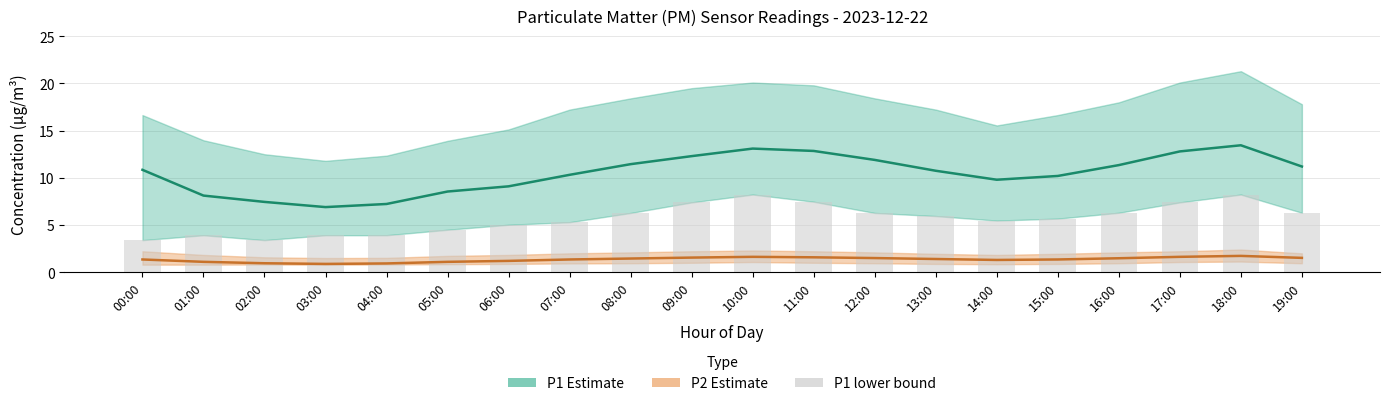

Reading right to left, transcribe all the data shown in this chart.

P1 Estimate: 11.2	13.4	12.8	11.3	10.2	9.8	10.8	11.9	12.8	13.1	12.3	11.4	10.3	9.1	8.6	7.2	6.9	7.5	8.1	10.8
P2 Estimate: 1.5	1.7	1.6	1.5	1.4	1.3	1.4	1.5	1.6	1.6	1.6	1.4	1.4	1.2	1.1	0.9	0.9	0.9	1.1	1.4
P1 lower bound (bars): 6.3	8.2	7.4	6.3	5.7	5.5	6.0	6.3	7.5	8.2	7.4	6.3	5.3	5.0	4.5	3.9	3.9	3.4	3.9	3.4